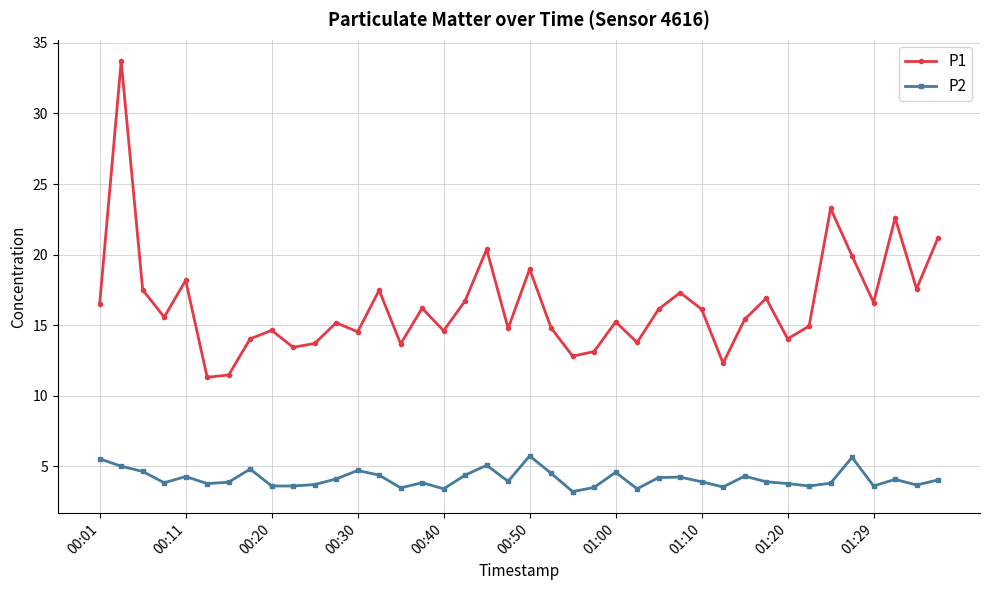

Which series has the largest total across all categories?

P1